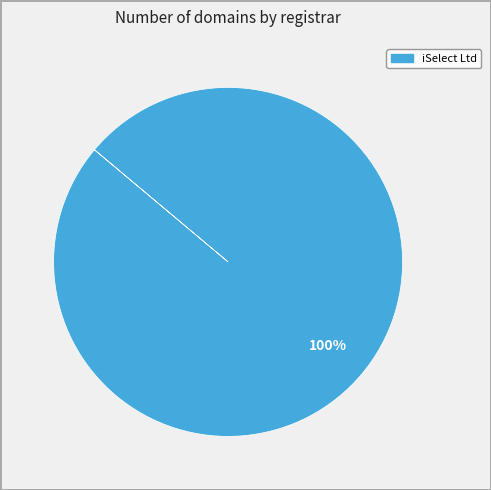

Does any single category account for the majority?

Yes